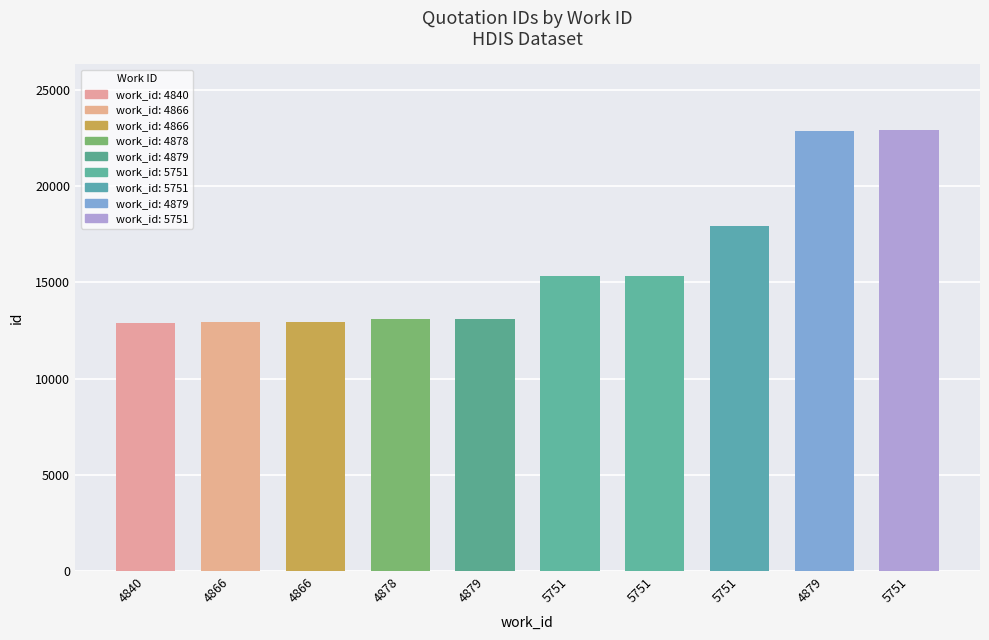

How many categories are shown in the chart?

10